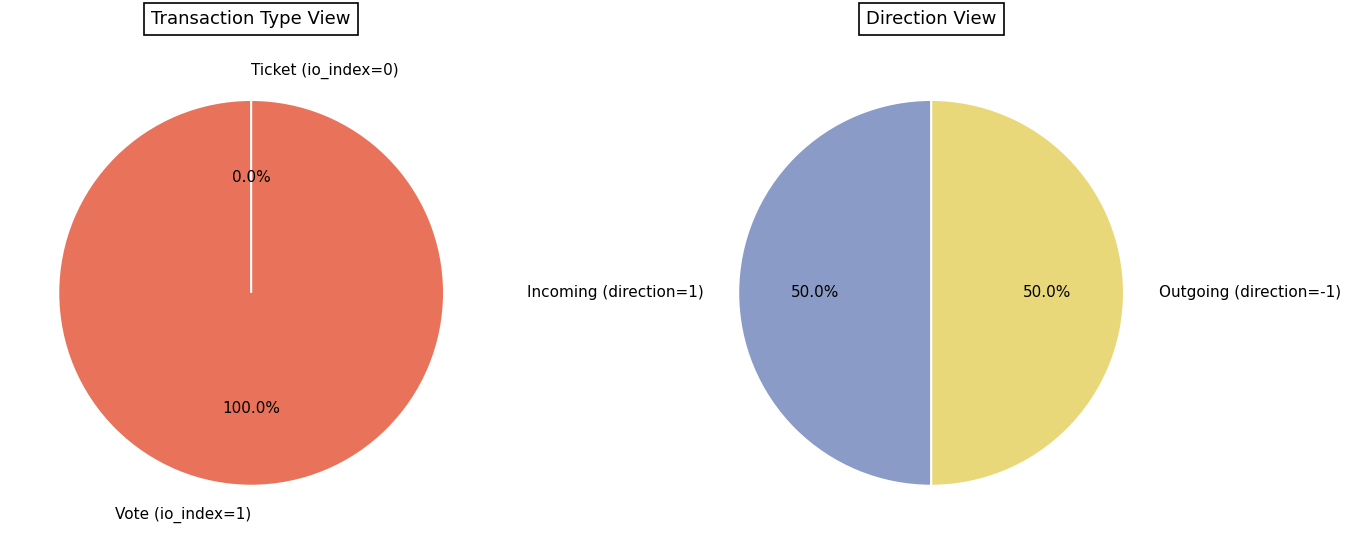

Combined, what portion of the pie is Ticket (io_index=0) and Vote (io_index=1)?

100.0%